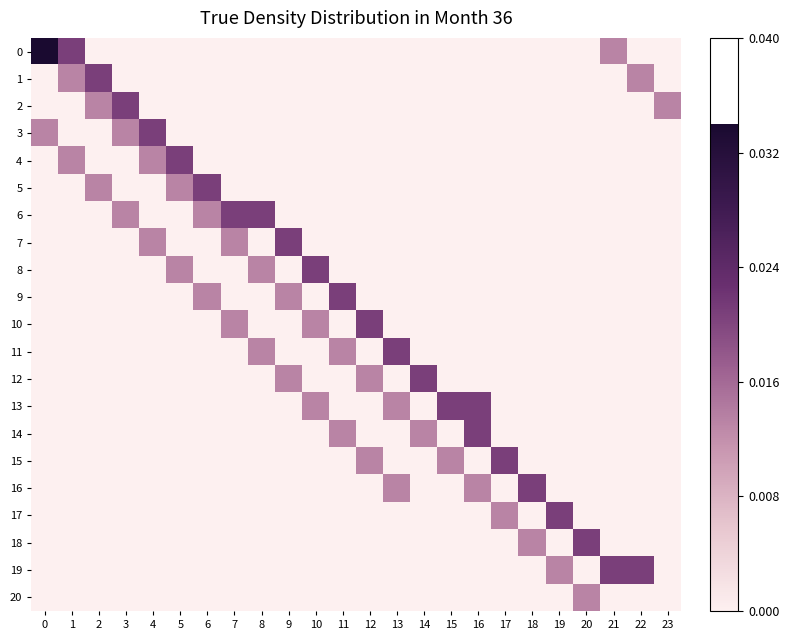

Between 16 and 19, which is larger?

16